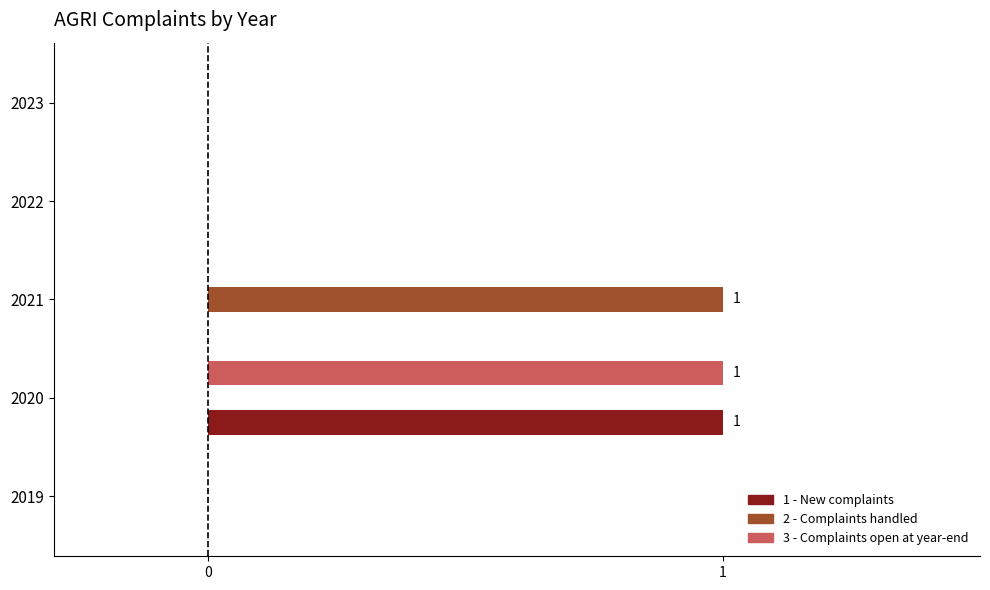

Is it true that 1 - New complaints equals 1 at 2020?

True